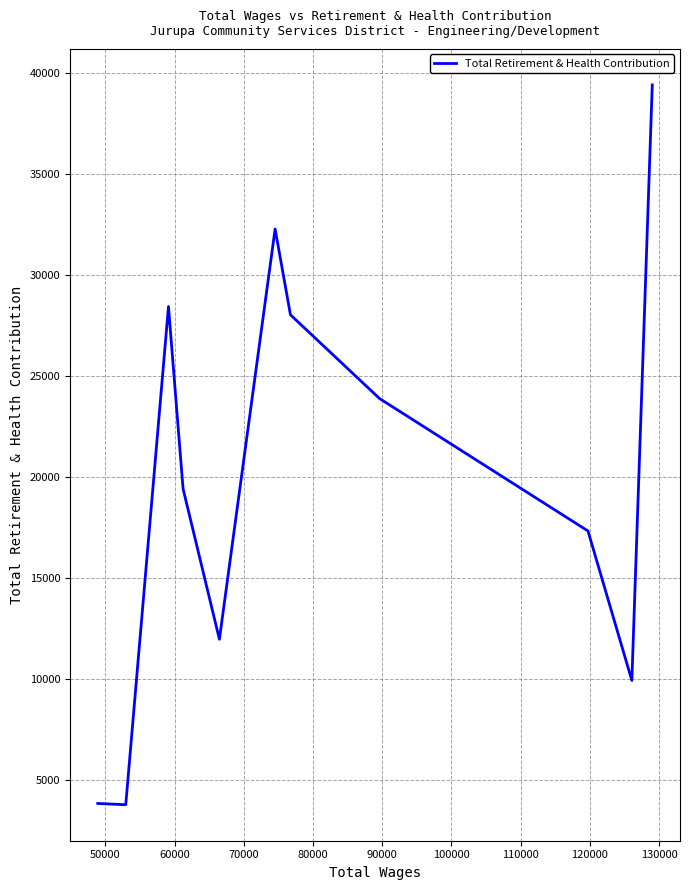

The value at 110000 is 19408. True or false?

True